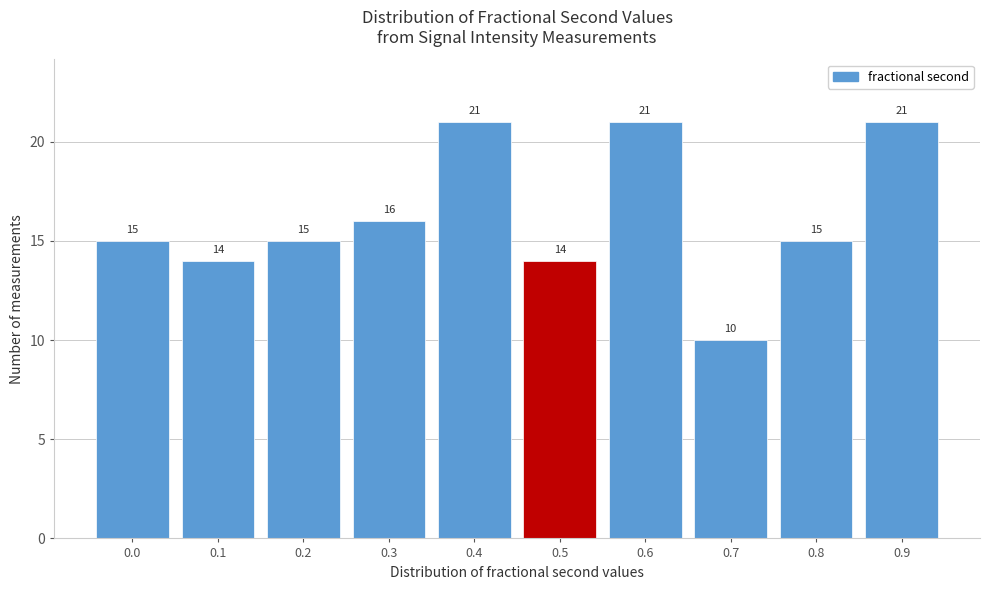

Reading right to left, transcribe all the data shown in this chart.

21	15	10	21	14	21	16	15	14	15